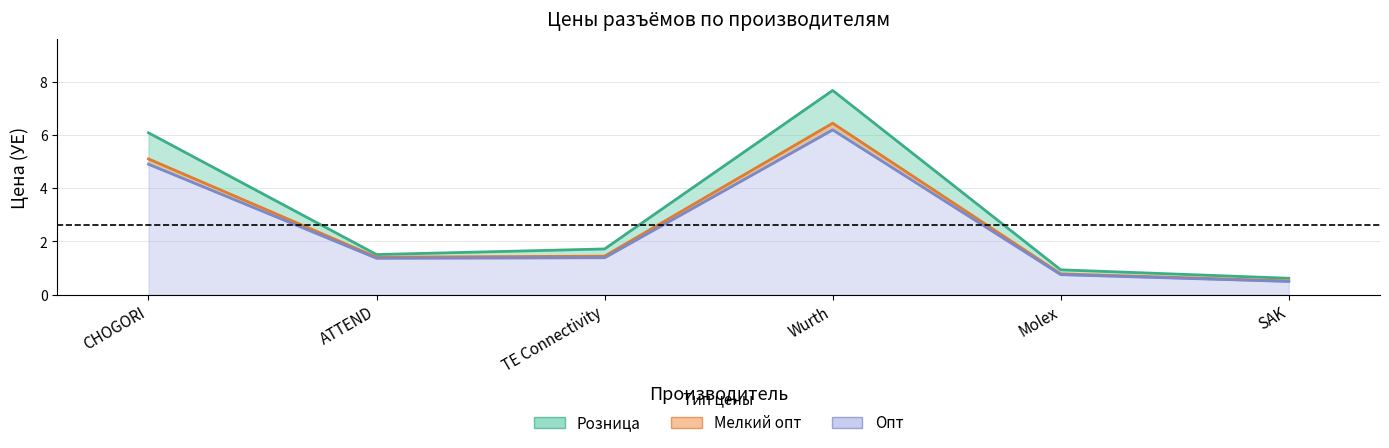

Does the chart display data point markers on the line(s)?

No